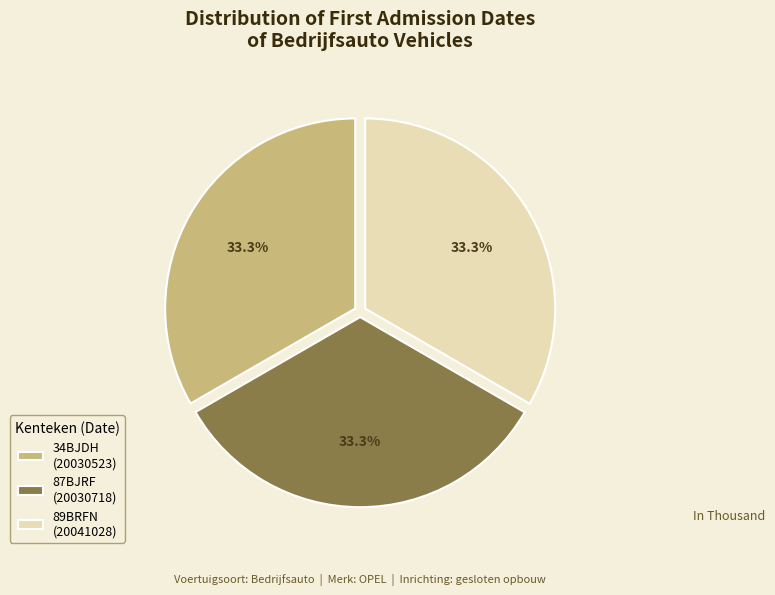

Is it true that 34BJDH is 41% of the pie?

False